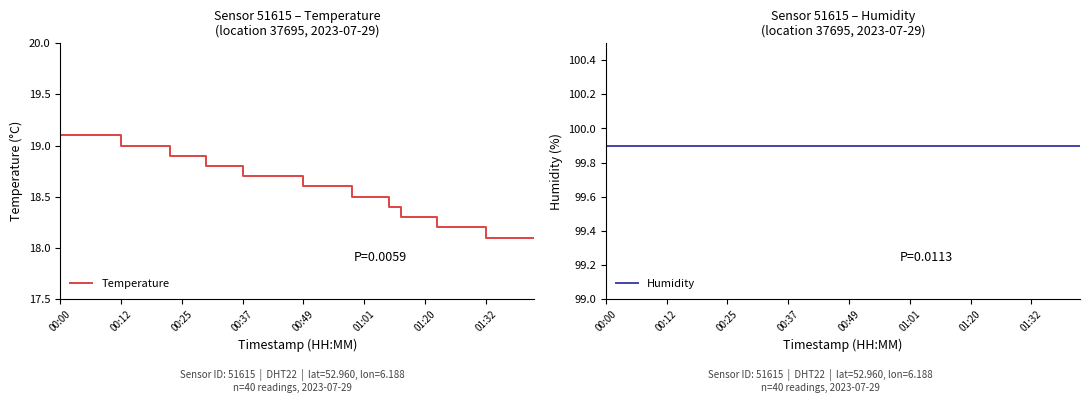

What is the value of the Humidity point at the 1st from the left?

99.9